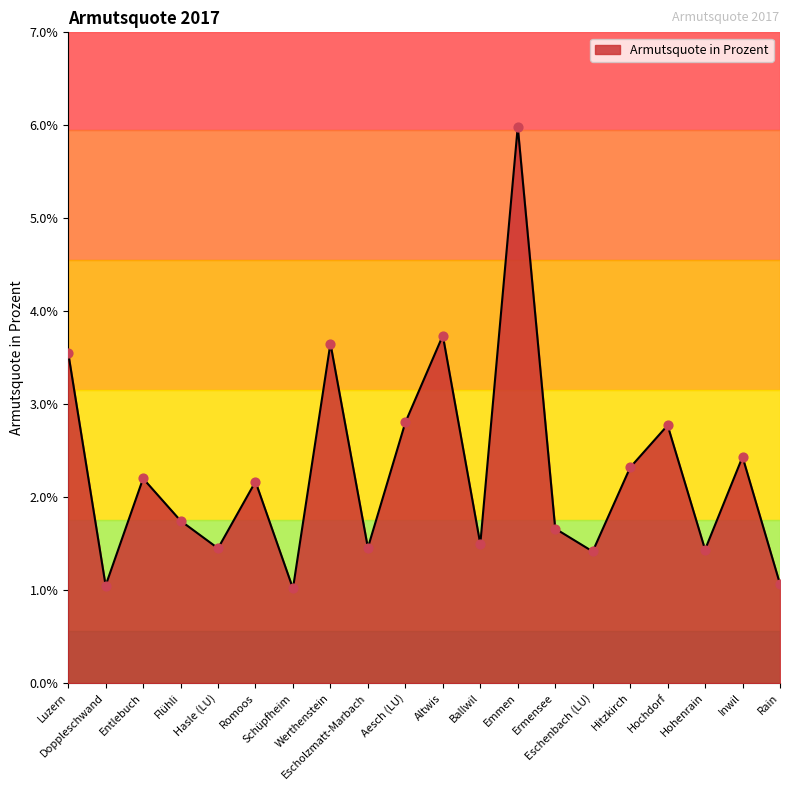

What is the change in value from Hasle (LU) to Altwis?

+2.3